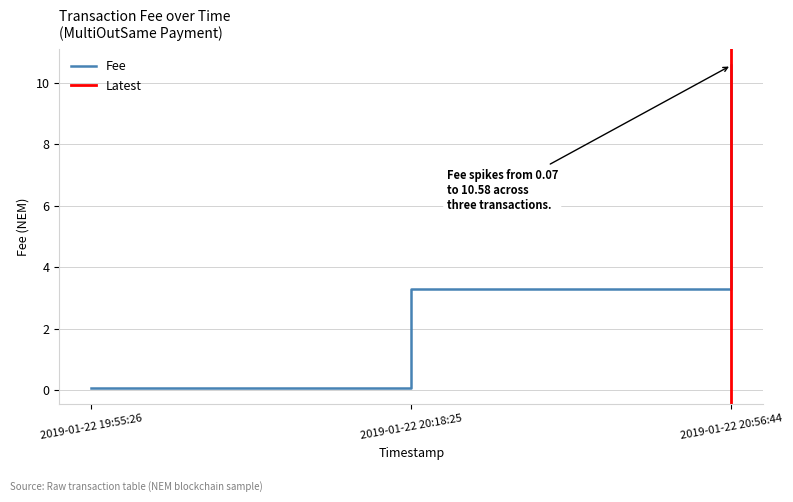

Rank the categories by value from highest to lowest.

2019-01-22 20:56:44, 2019-01-22 20:18:25, 2019-01-22 19:55:26